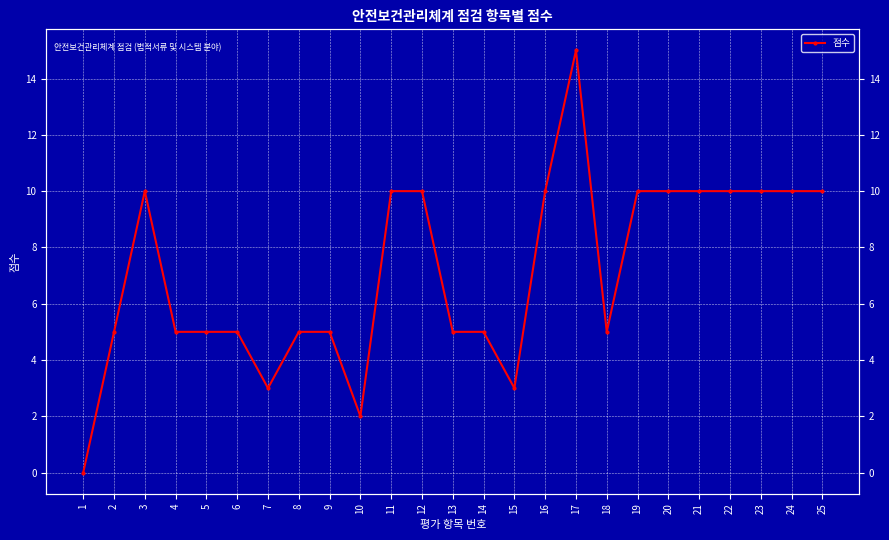

Rank the categories by value from highest to lowest.

17, 3, 11, 12, 16, 19, 20, 21, 22, 23, 24, 25, 2, 4, 5, 6, 8, 9, 13, 14, 18, 7, 15, 10, 1